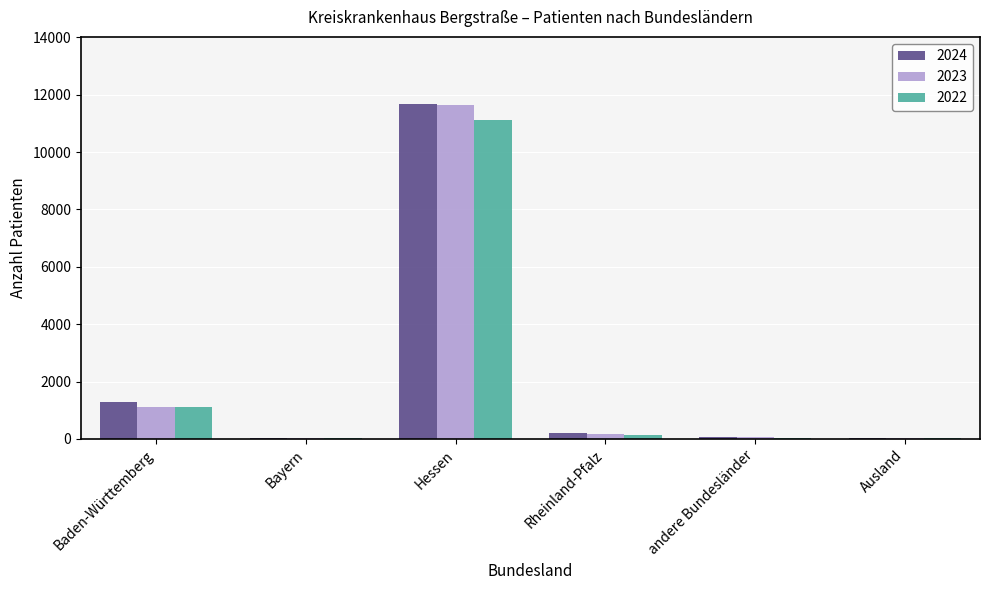

What are all the series names shown in the legend?

2024, 2023, 2022